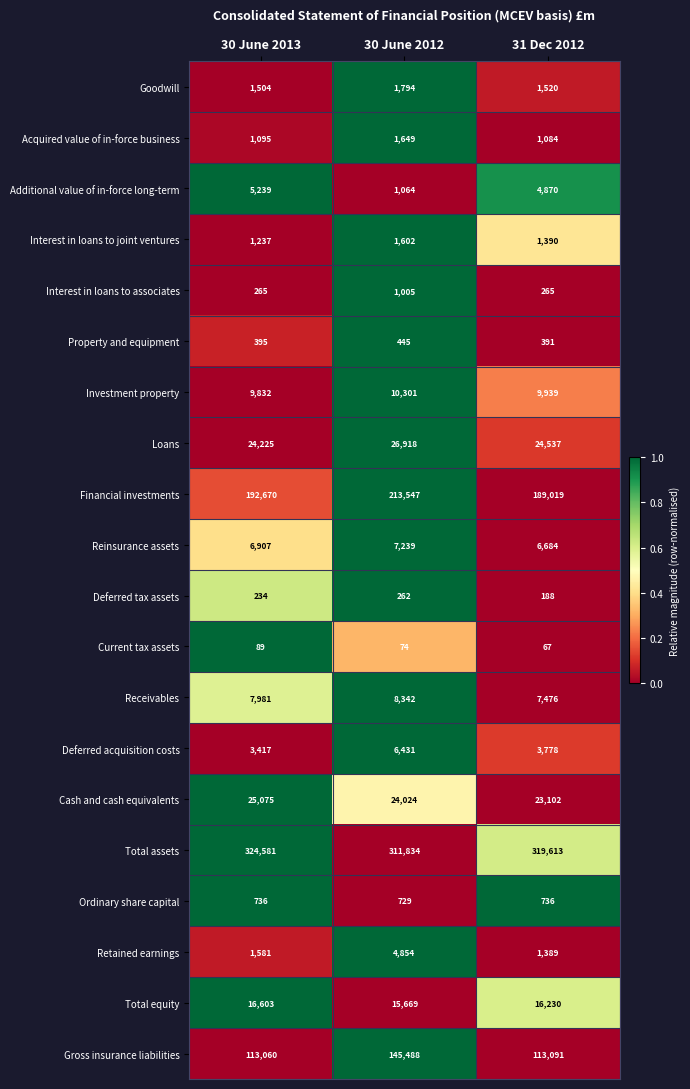

What is the difference between the Cash and cash equivalents values at 30 June 2013 and 30 June 2012?

1051